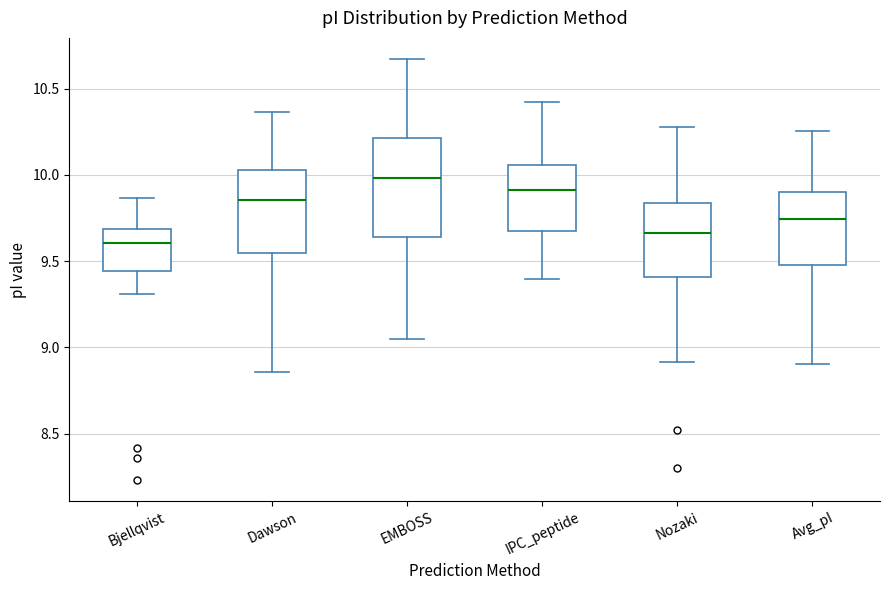

Comparing the boxes themselves (not the whiskers), which one is the tallest?

EMBOSS